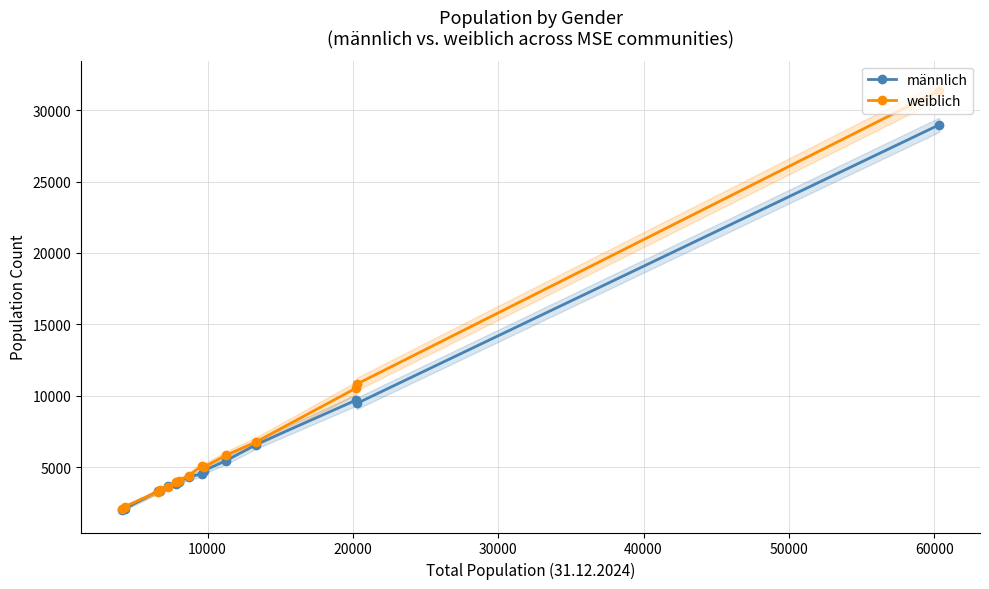

What is the value of the weiblich point at the 4th from the left?

3370